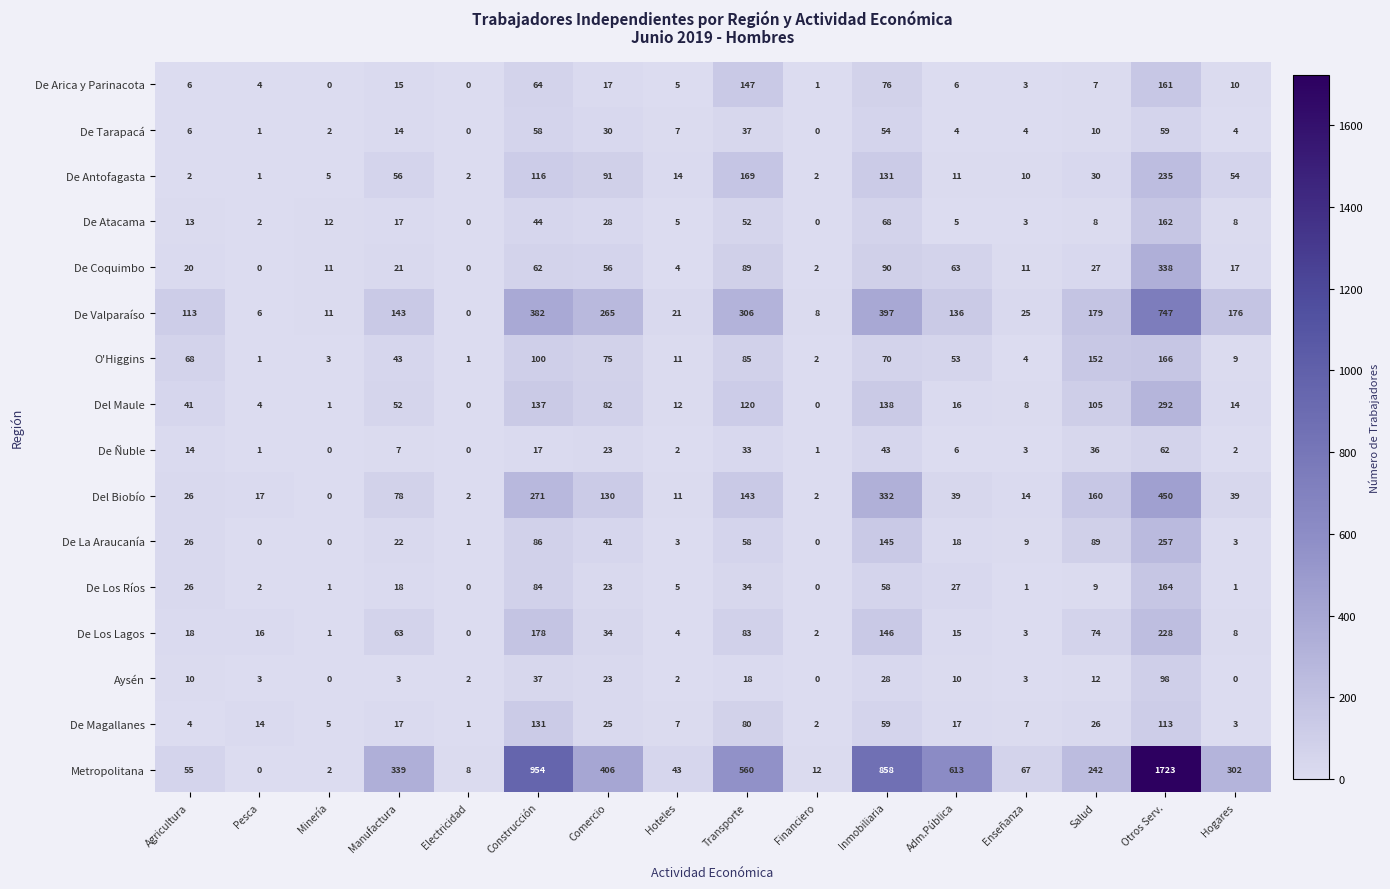

Which series has the widest spread of values?

Metropolitana